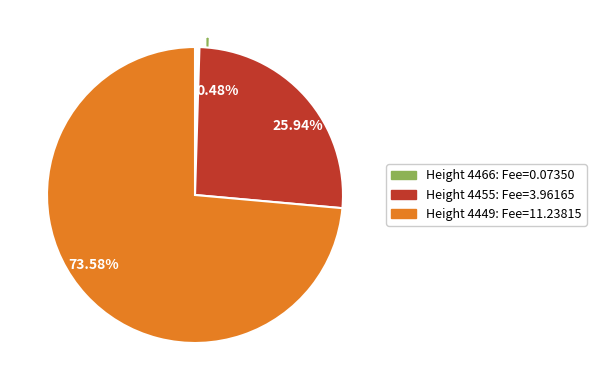

Rank the categories by value from lowest to highest.

4466, 4455, 4449